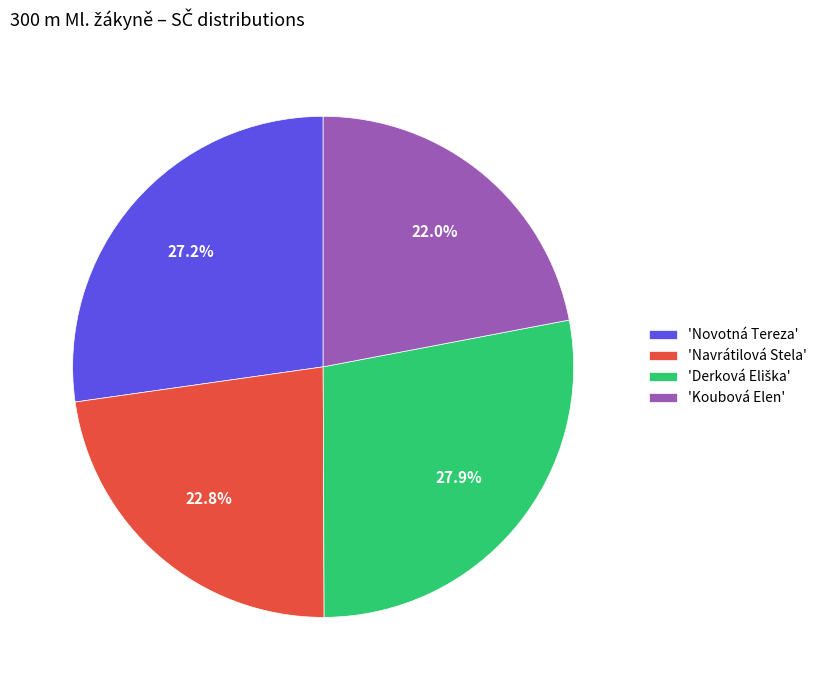

Is 'Navrátilová Stela' the majority of the pie?

No